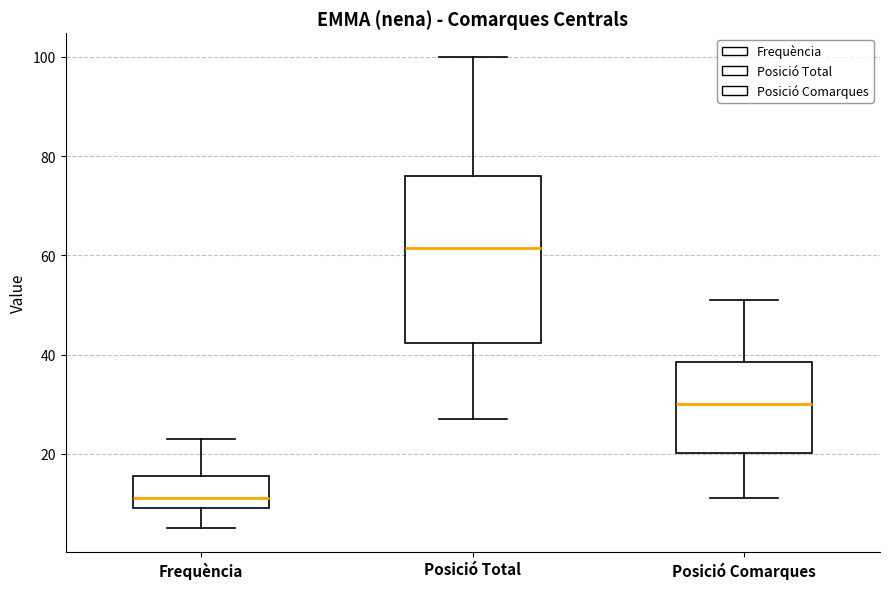

Which box's median line is the highest?

Posició Total